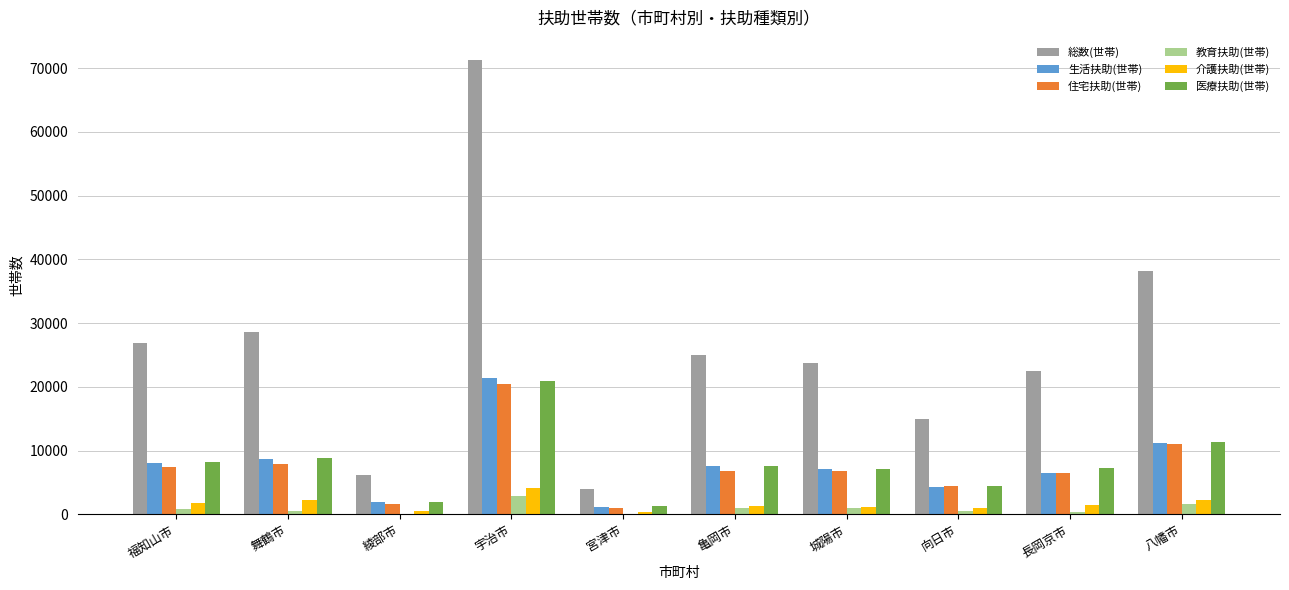

At which label is 医療扶助(世帯) closest to 11093?

八幡市